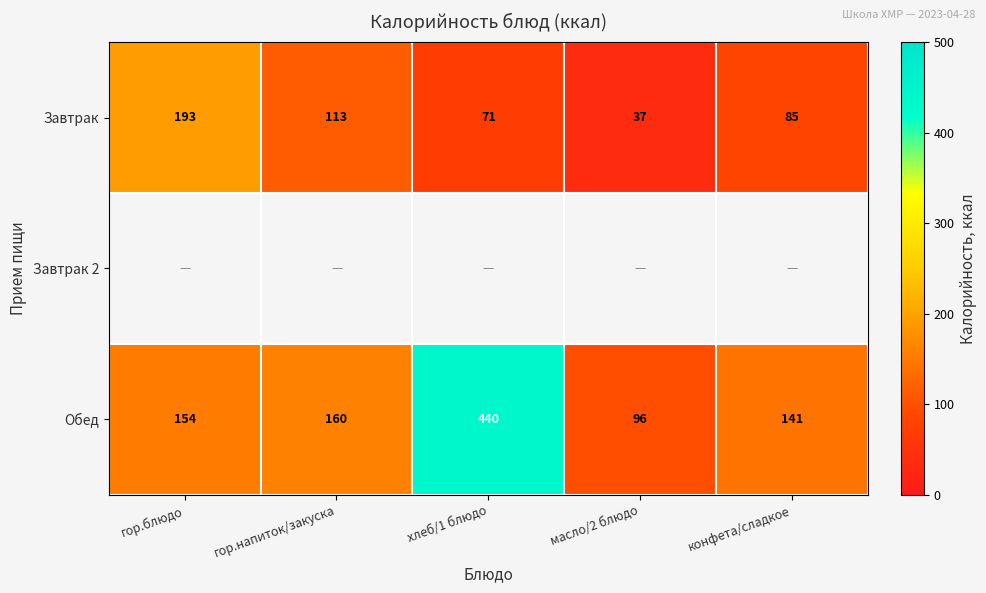

How many distinct data groups are displayed?

3